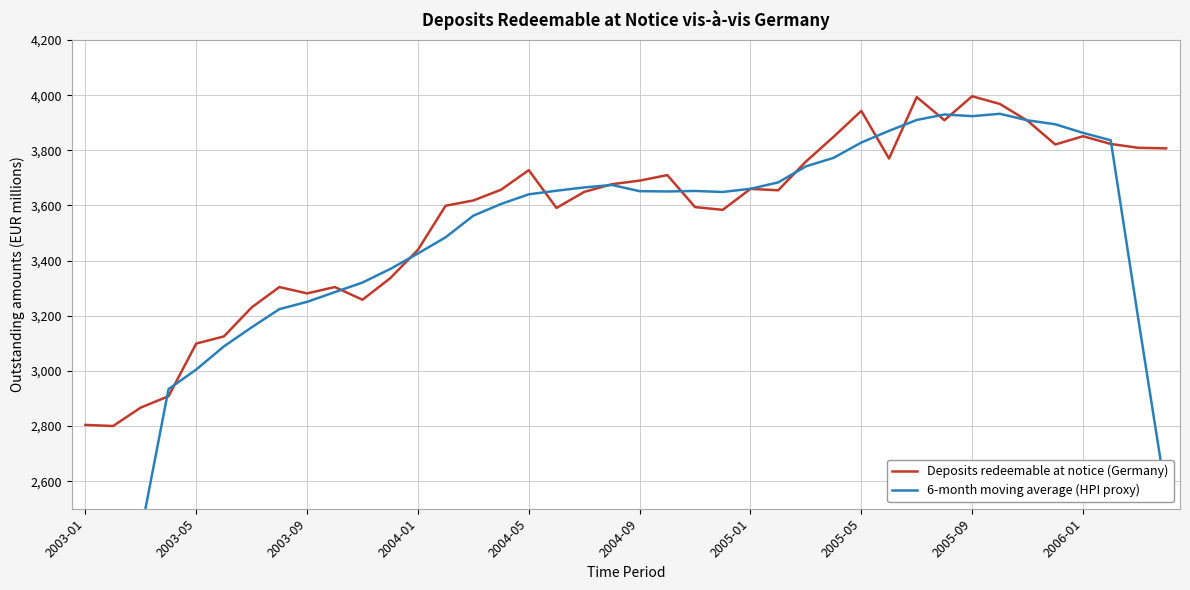

What is the highest value of the Deposits redeemable at notice (Germany) series?

3996